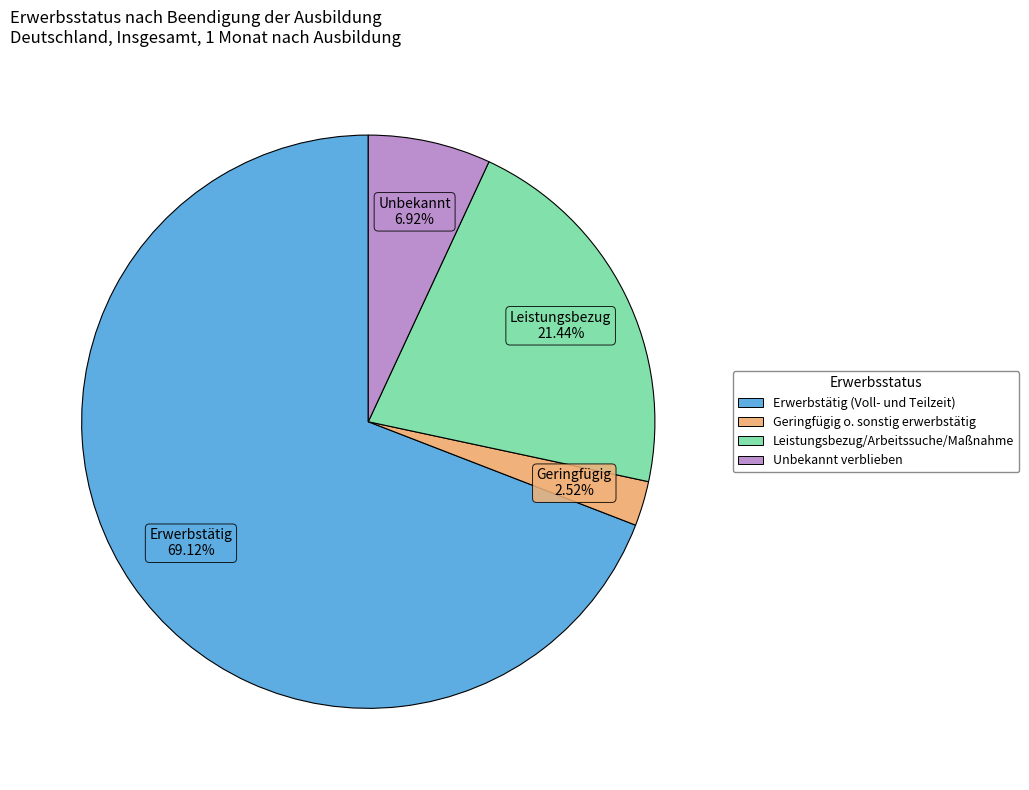

Is there a majority slice in this chart?

Yes